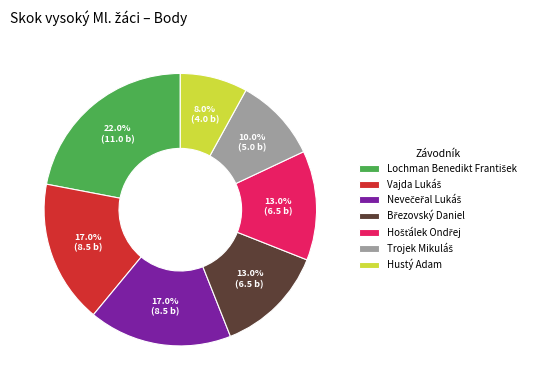

Which slice is the smallest?

Hustý Adam